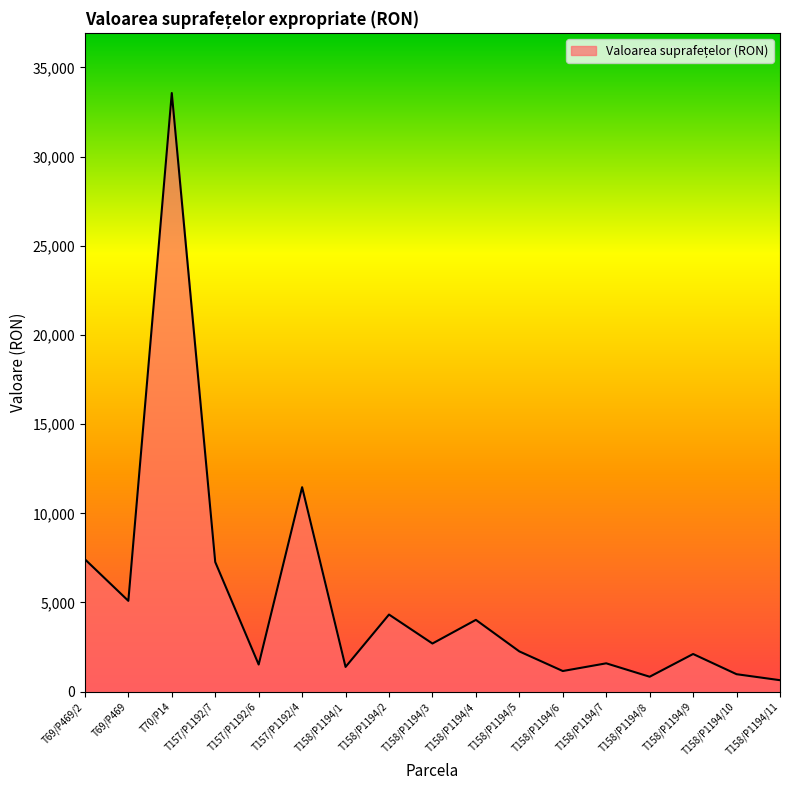

At which label does the data first exceed 2258?

T69/P469/2